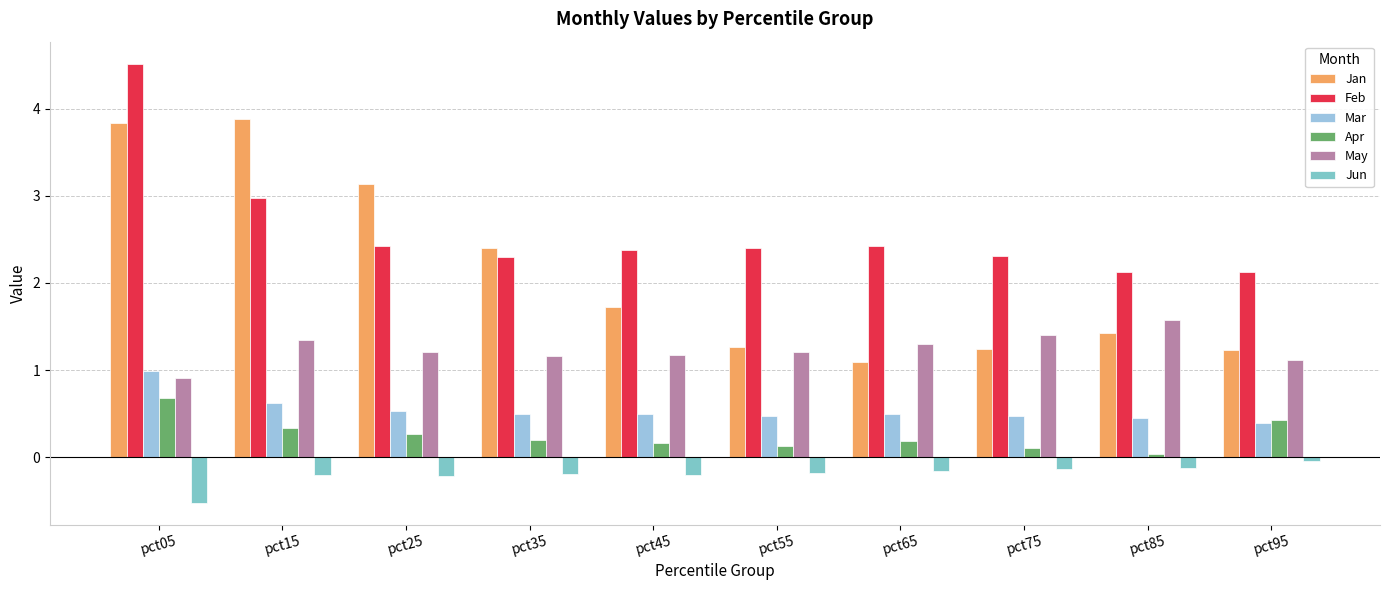

What is the average value of the Apr series?

0.3